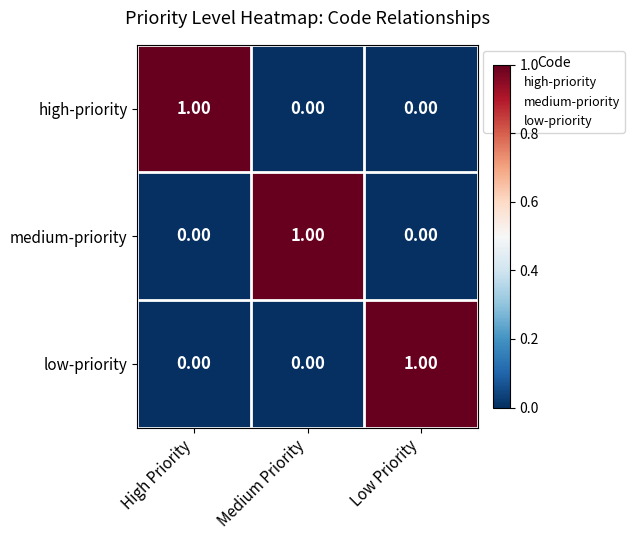

At how many categories does at least one series exceed 0?

3